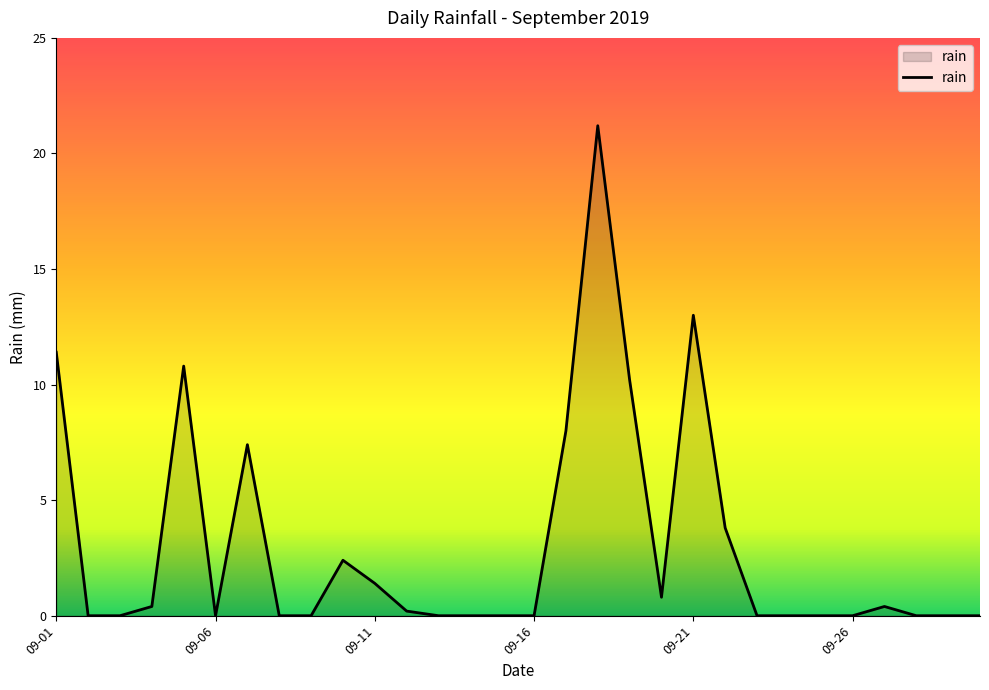

What is the greatest value displayed?

21.2